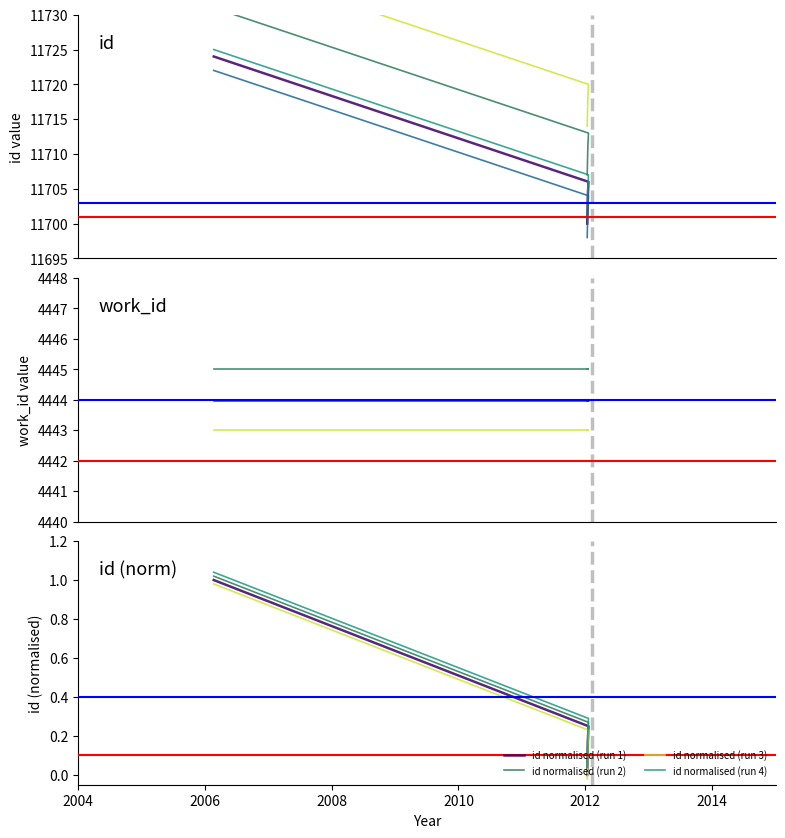

Is it true that the value at 2012-01-12 is 0.3?

True